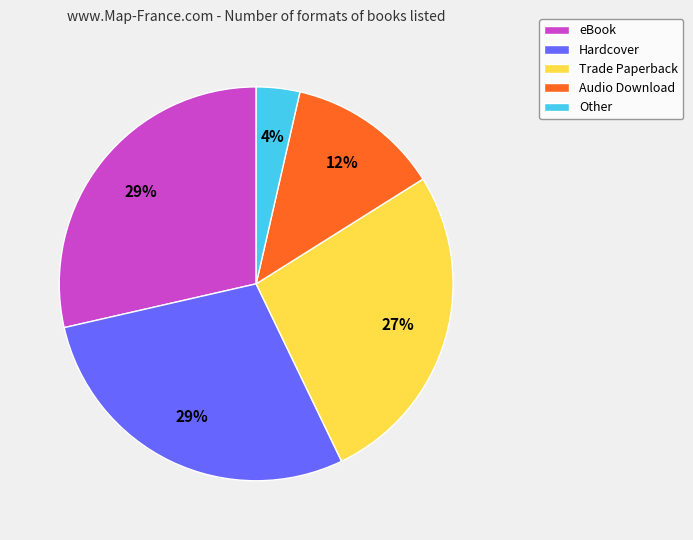

Do Audio Download and Other together represent more than half of the pie?

No